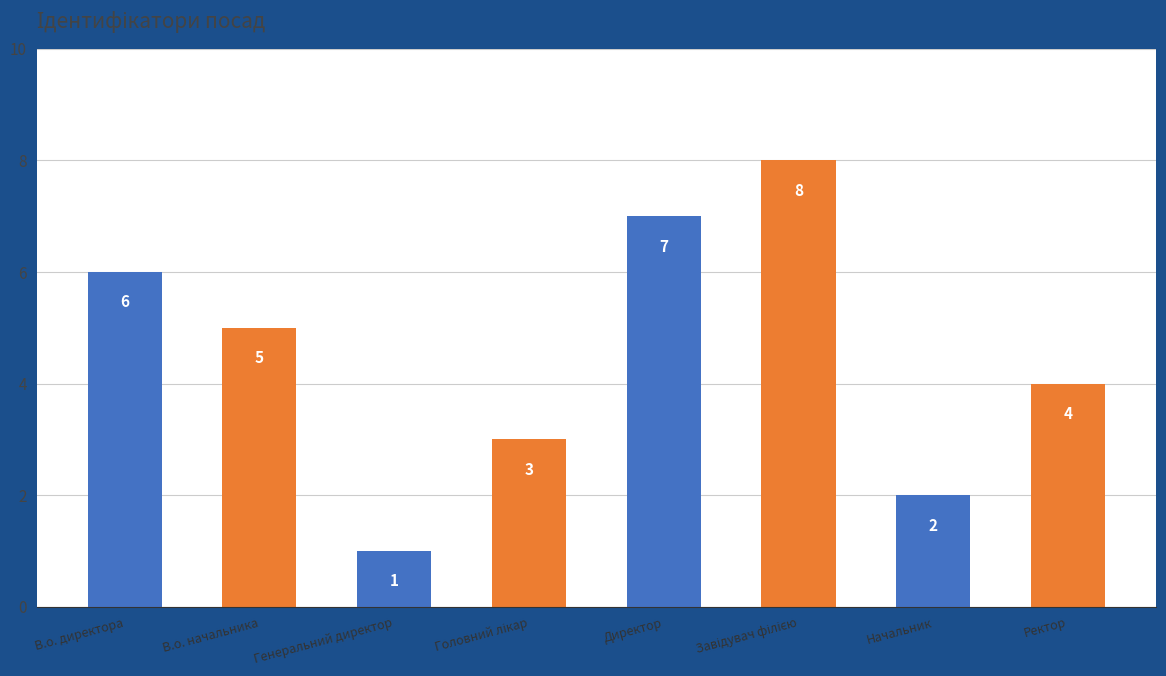

What is the minimum value shown in the chart?

1